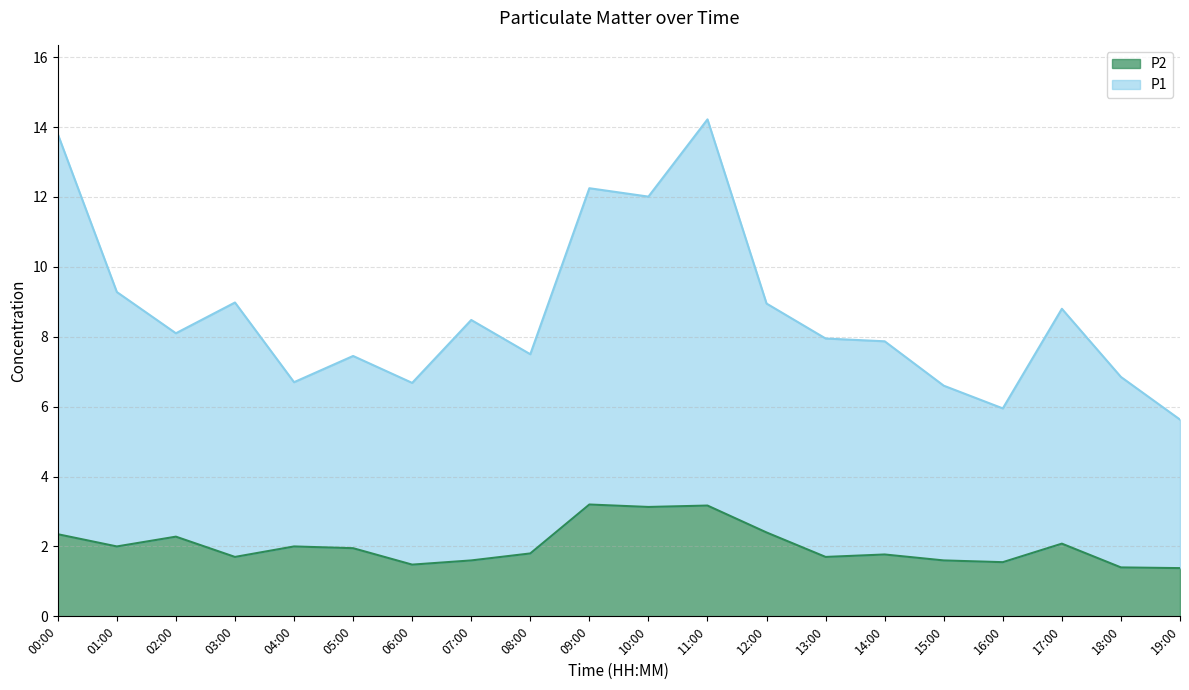

Is the value of P1 at 14:00 greater than the value of P2 at 12:00?

Yes